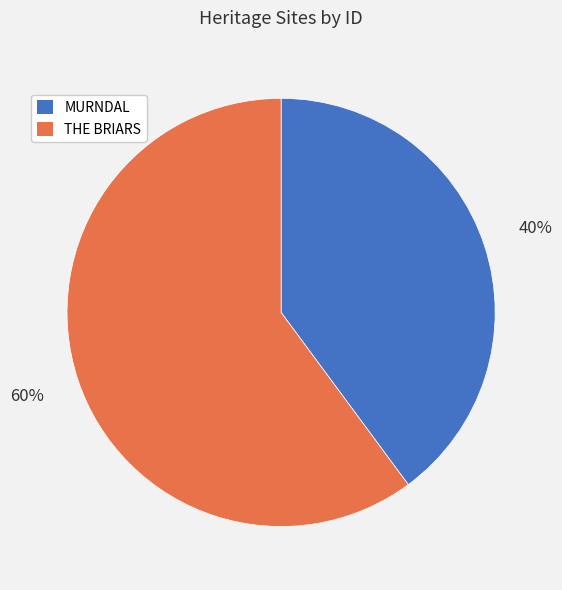

Which category accounts for the majority?

THE BRIARS